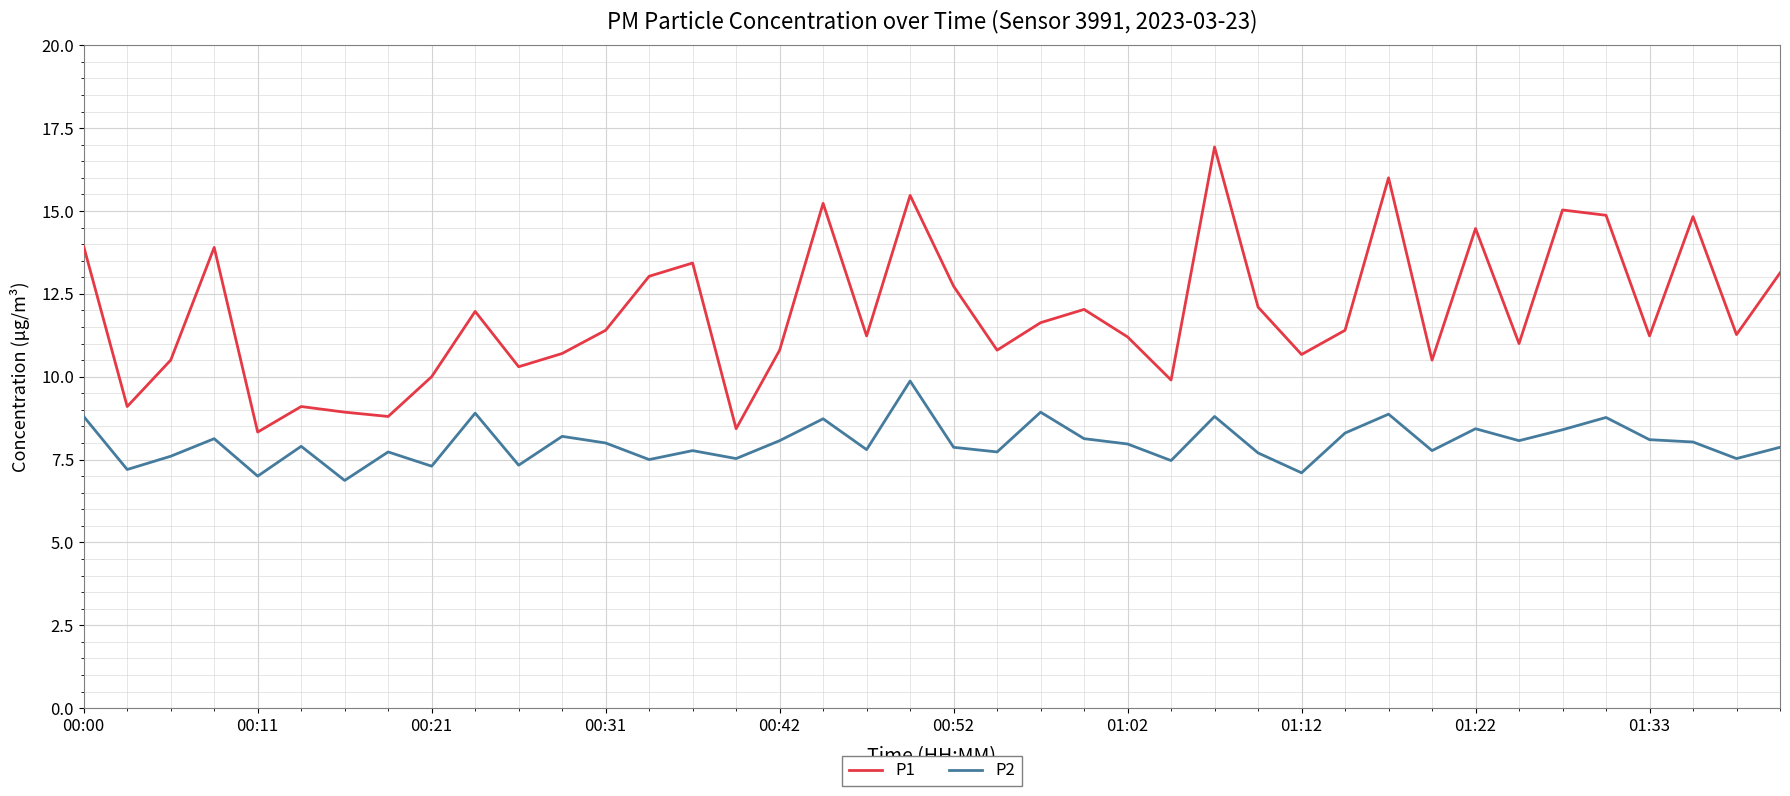

Which series has the widest spread of values?

P1